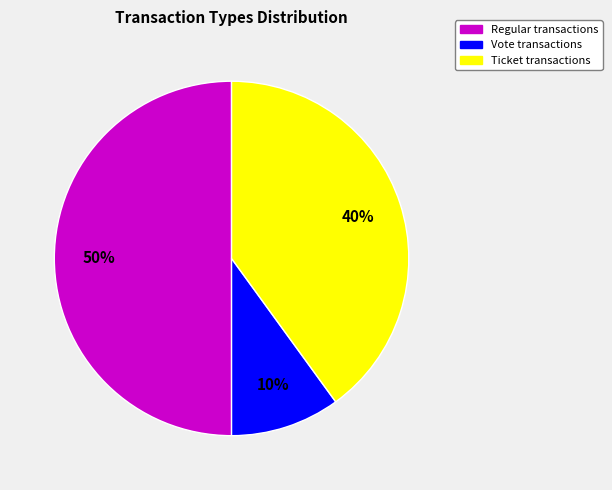

Count the number of slices in the pie.

3